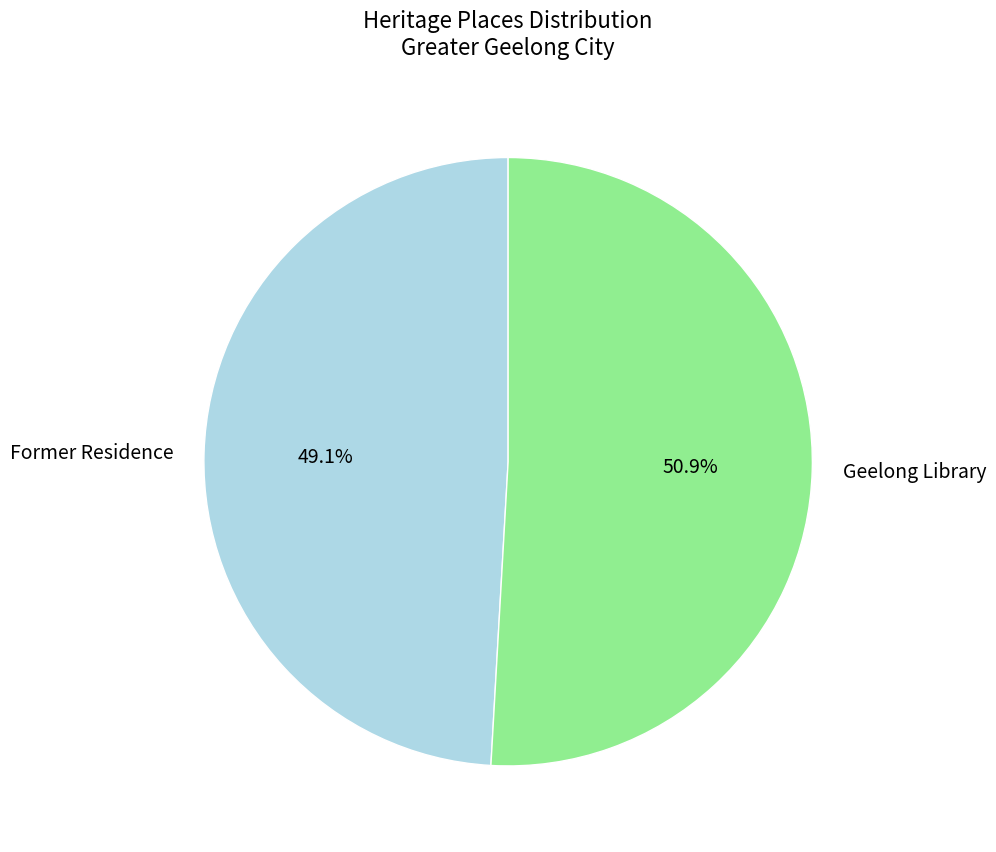

To the nearest percent, what is the difference between the largest and smallest slice percentages?

2%